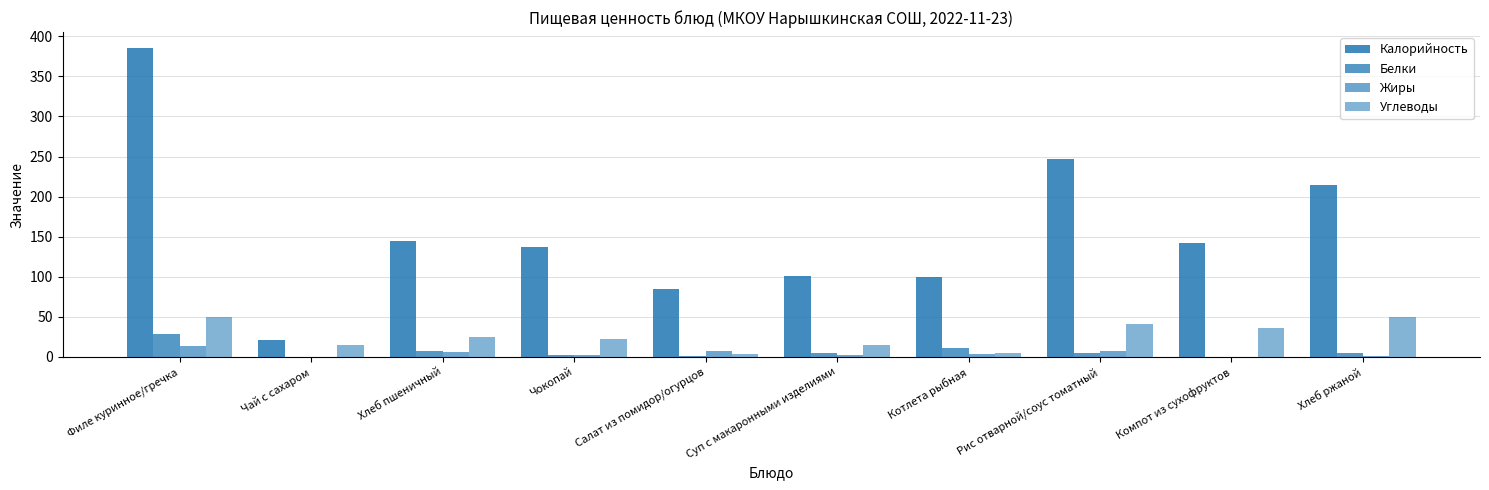

How many distinct data groups are displayed?

4